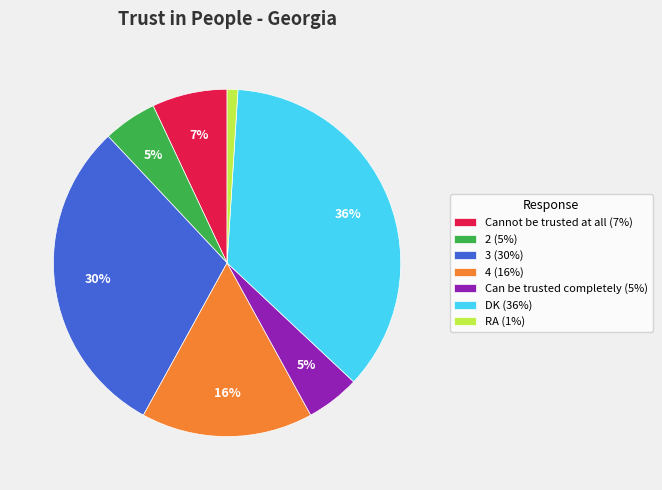

Is the sum of DK (36%) and 3 (30%) greater than half?

Yes